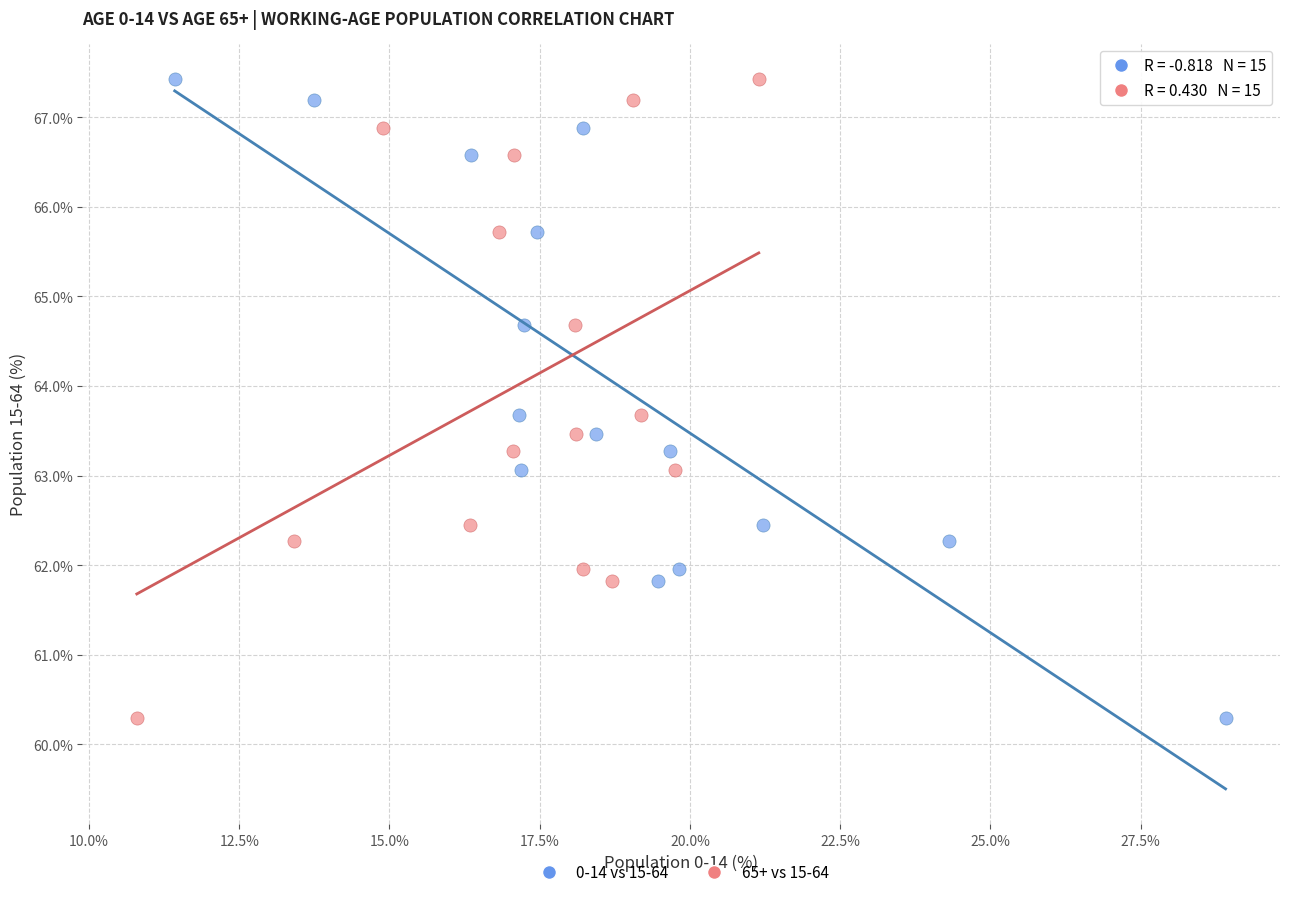

What are all the series names shown in the legend?

0-14 vs 15-64, 65+ vs 15-64